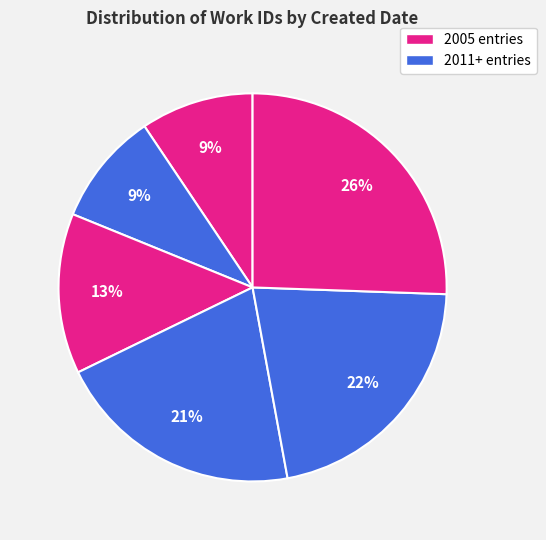

How many slices are in this pie chart?

6